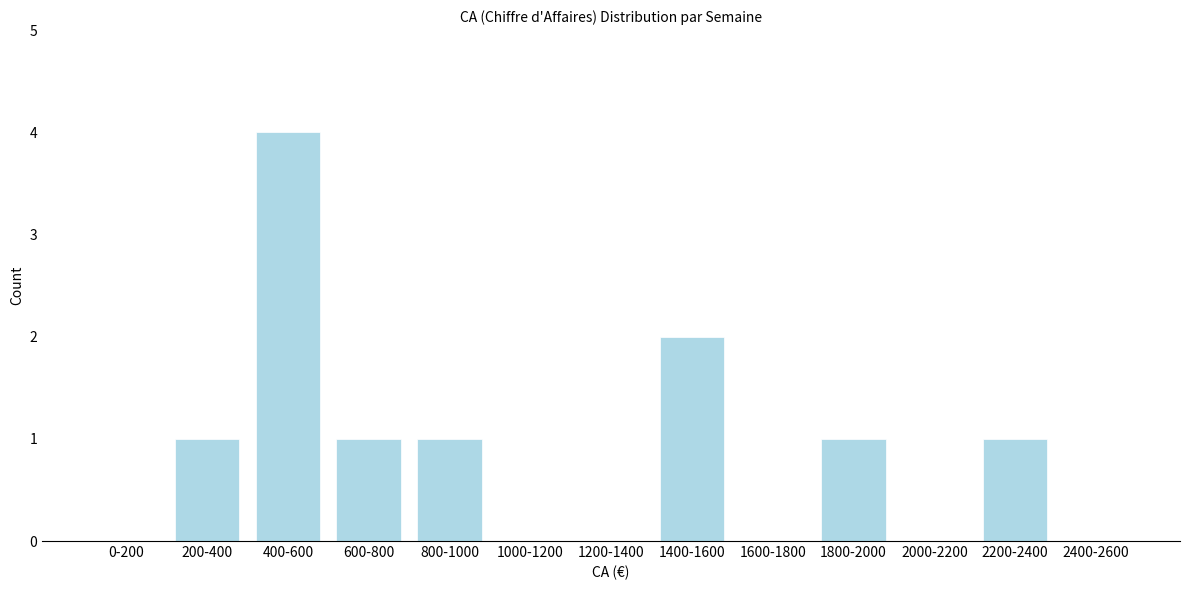

Reading right to left, what are all the values shown in this chart?

2400-2600=0	2200-2400=1	2000-2200=0	1800-2000=1	1600-1800=0	1400-1600=2	1200-1400=0	1000-1200=0	800-1000=1	600-800=1	400-600=4	200-400=1	0-200=0